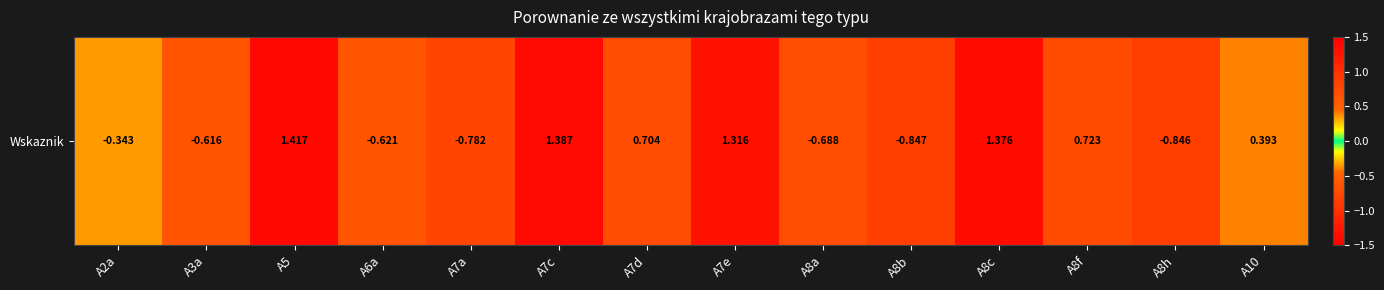

What is the sum of all values?

2.6